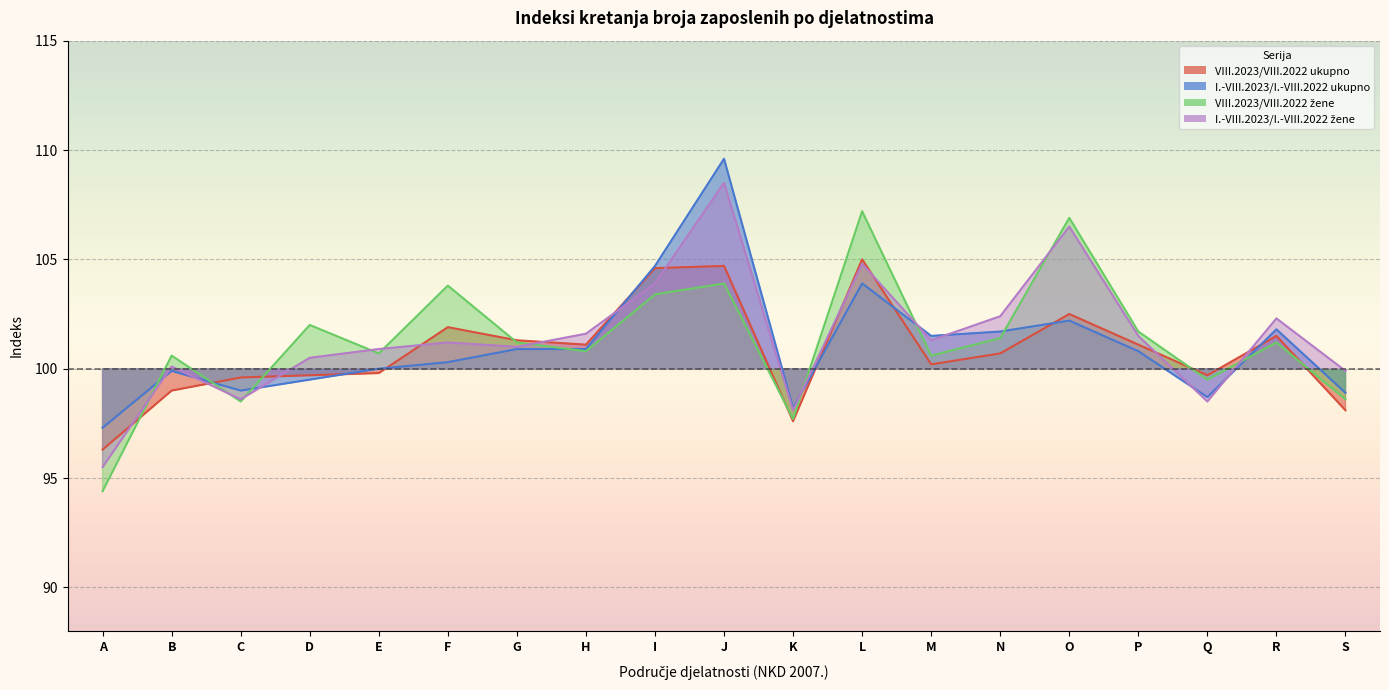

Rank the series by their maximum value, from lowest to highest.

VIII.2023/VIII.2022 ukupno, VIII.2023/VIII.2022 žene, I.-VIII.2023/I.-VIII.2022 žene, I.-VIII.2023/I.-VIII.2022 ukupno